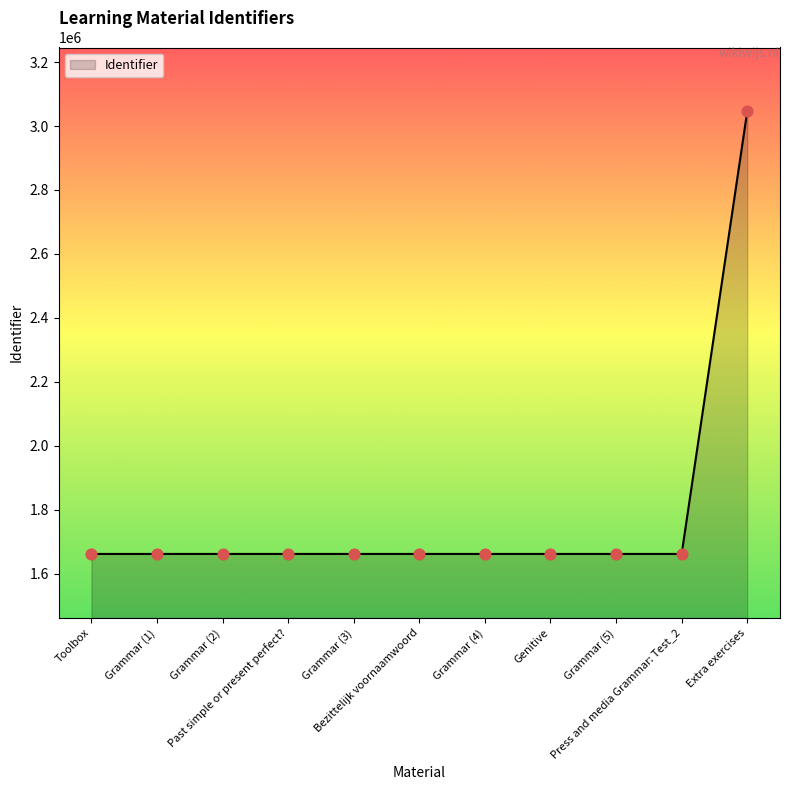

Approximately how many times larger is the value at Grammar (5) compared to Extra exercises?

0.5